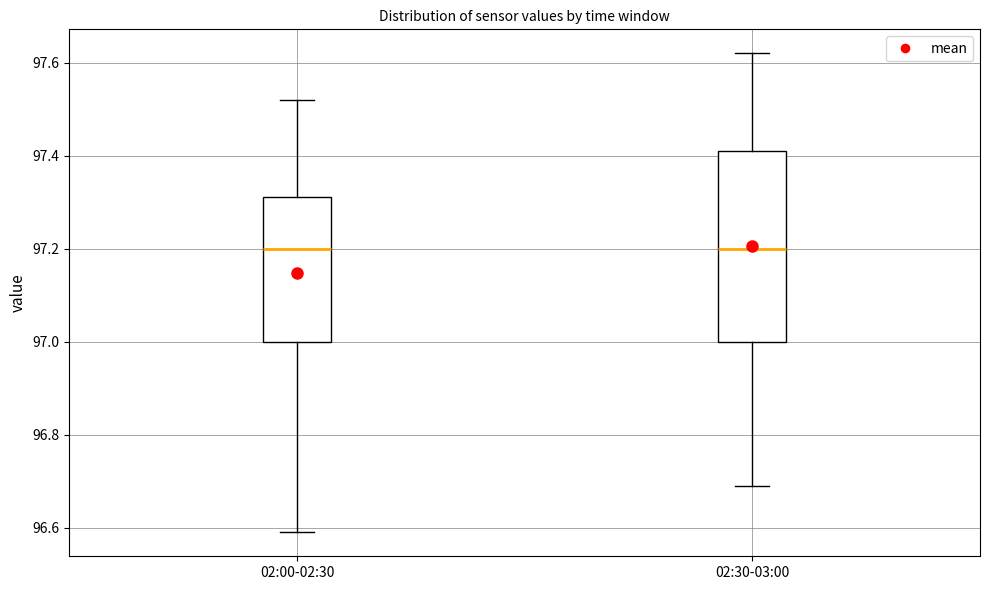

Reading left to right, transcribe this box plot: for each box, give where its median line is, the range the box spans, and where its two whiskers end, as read against the y-axis. The values are not printed on the chart, so give them approximately, as read against the axis.

02:00-02:30: median 97.20, box 97.00 to 97.32, whiskers 96.60 to 97.52
02:30-03:00: median 97.20, box 97.00 to 97.42, whiskers 96.70 to 97.62